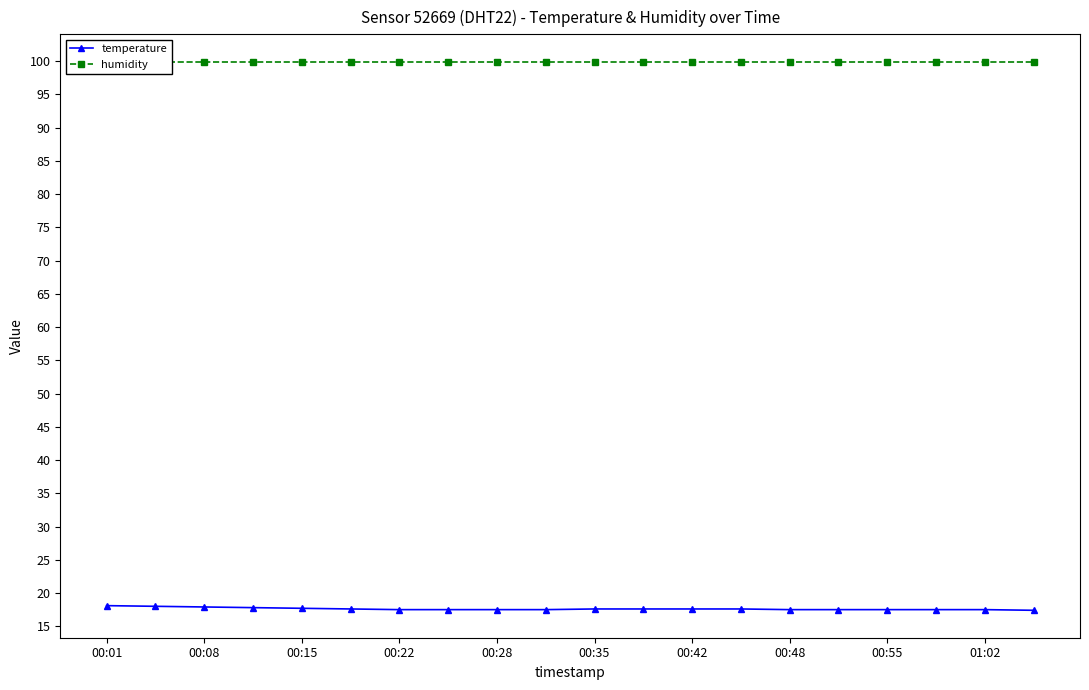

What is the approximate value of temperature at 17?

17.5